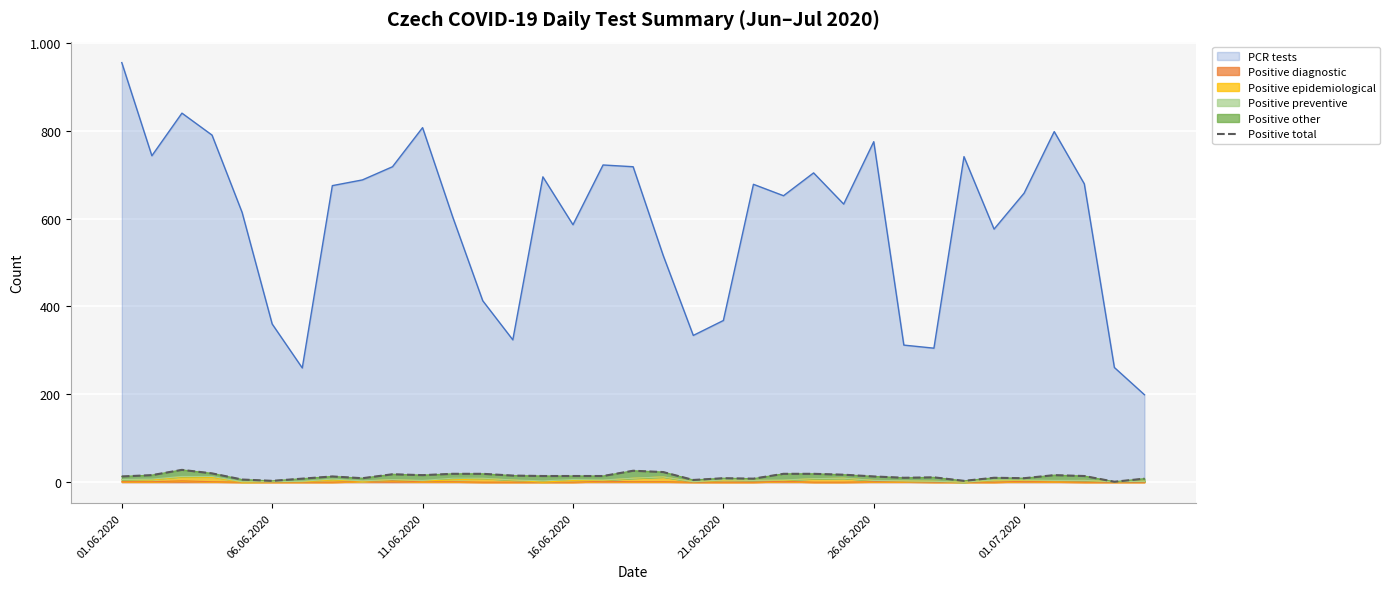

Reading right to left, what are all the values shown in this chart?

8	1	14	16	9	10	3	11	10	13	17	19	19	8	9	5	23	26	14	14	14	15	19	19	16	18	9	13	8	3	6	20	28	16	13